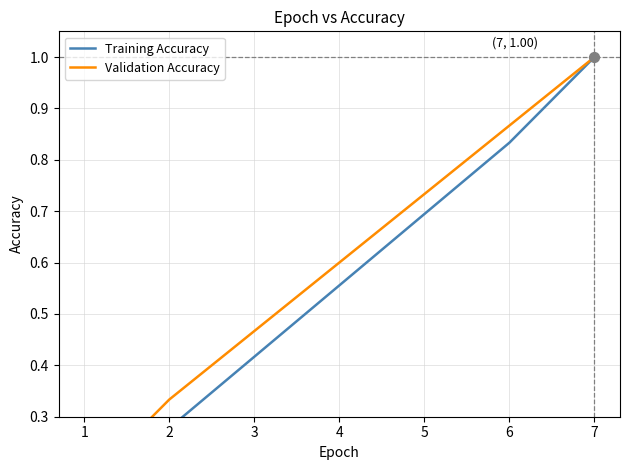

Which series reaches the minimum Y coordinate?

Training Accuracy